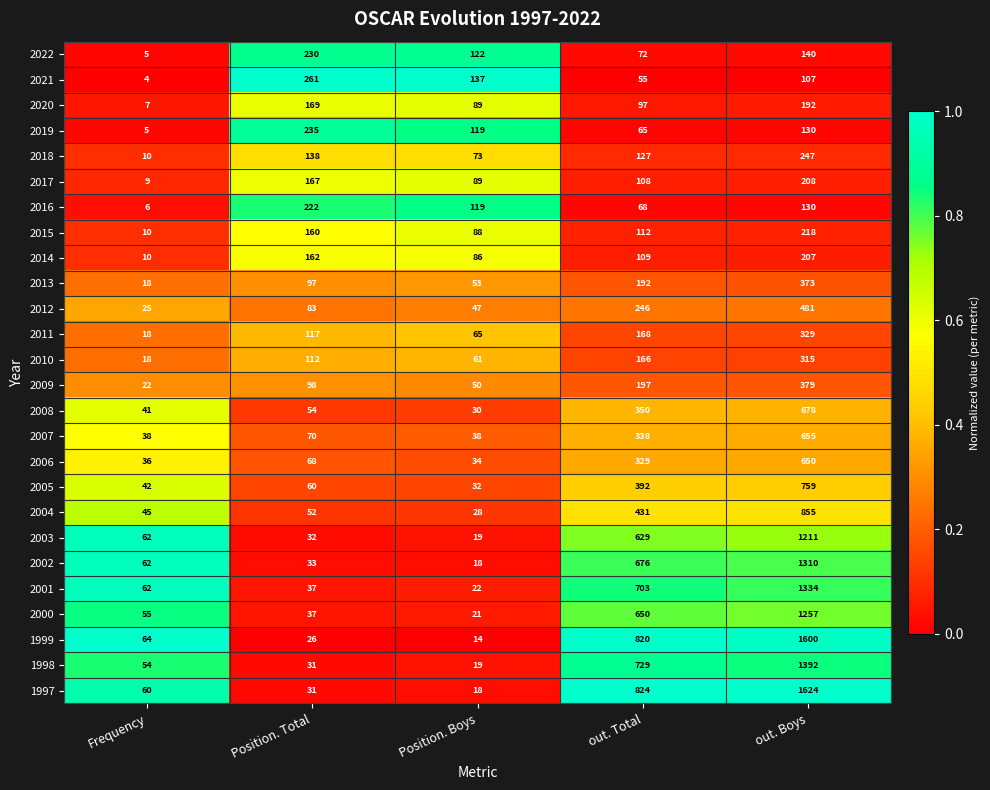

What is the greatest value displayed?

1624